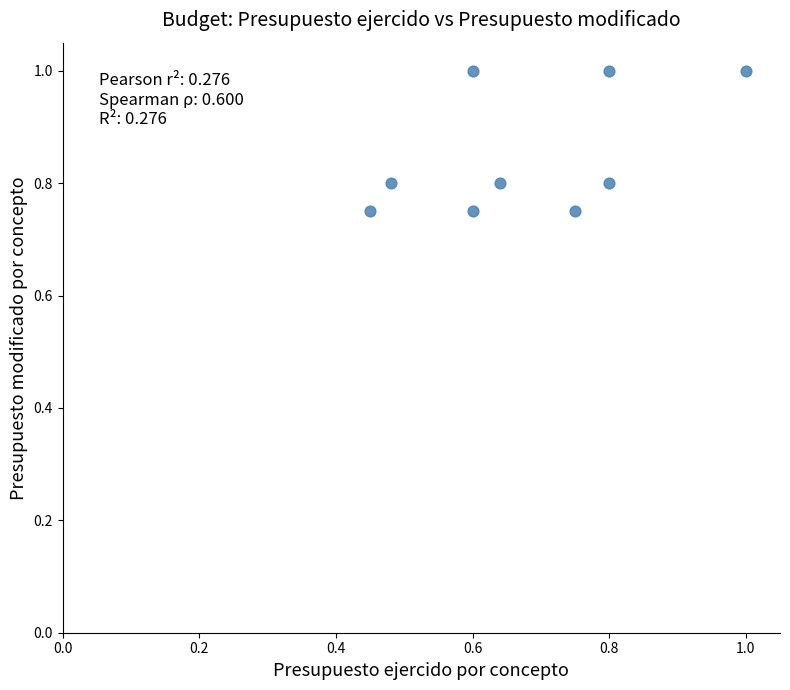

What is the average Y value?

0.9